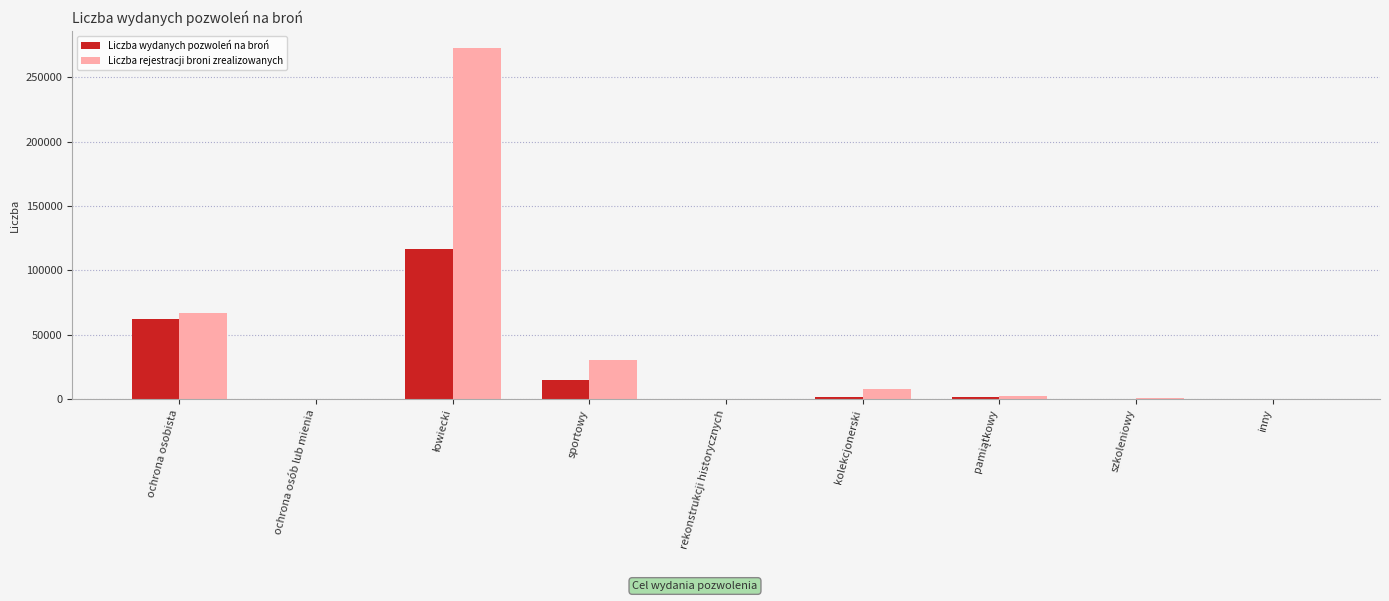

What is the average value of the Liczba rejestracji broni zrealizowanych series?

42399